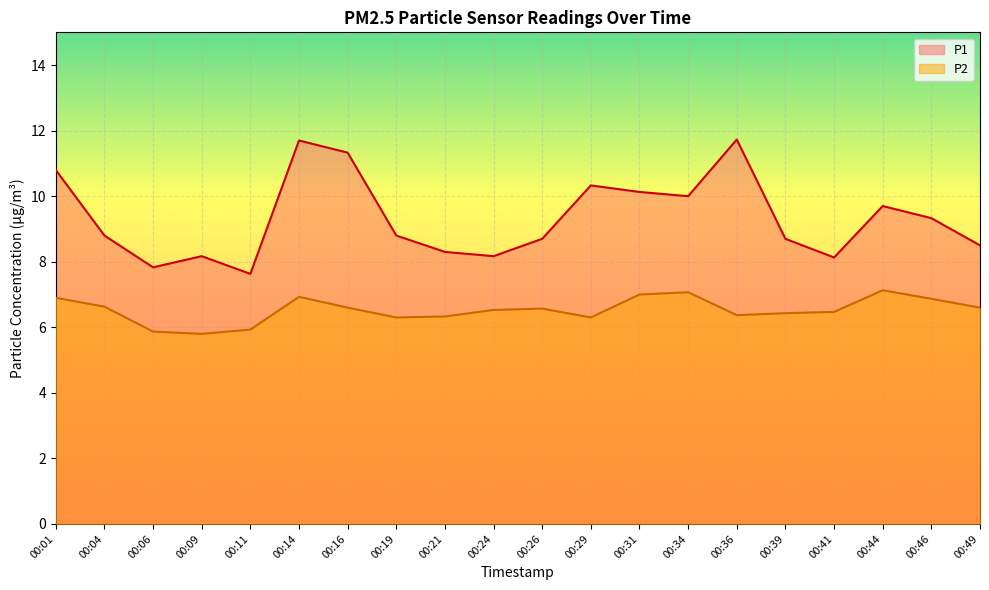

List the labels in order of P2 value, largest first.

00:44, 00:34, 00:31, 00:14, 00:01, 00:46, 00:04, 00:16, 00:49, 00:26, 00:24, 00:41, 00:39, 00:36, 00:21, 00:19, 00:29, 00:11, 00:06, 00:09